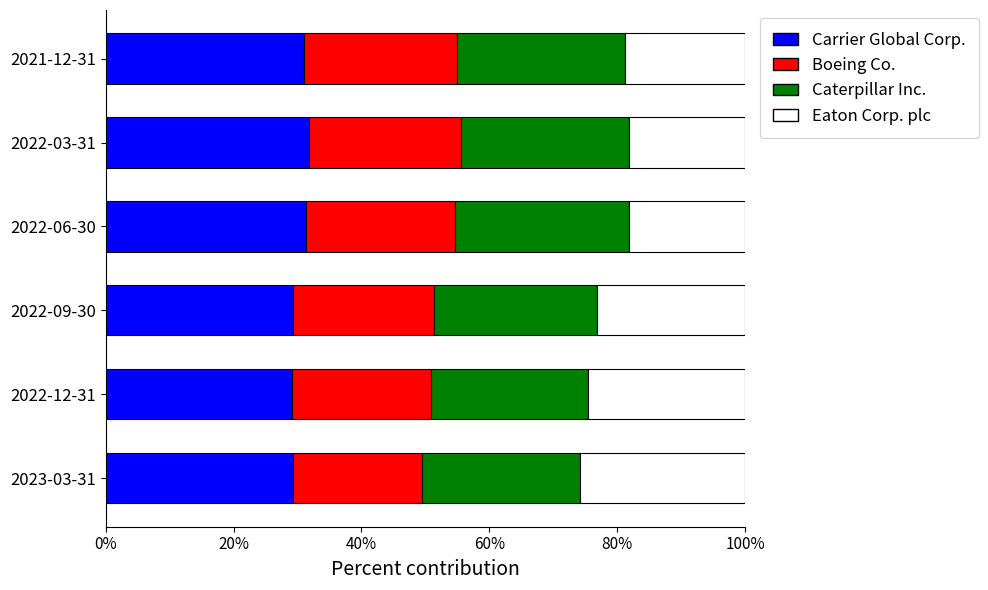

What are all the series names shown in the legend?

Carrier Global Corp., Boeing Co., Caterpillar Inc., Eaton Corp. plc